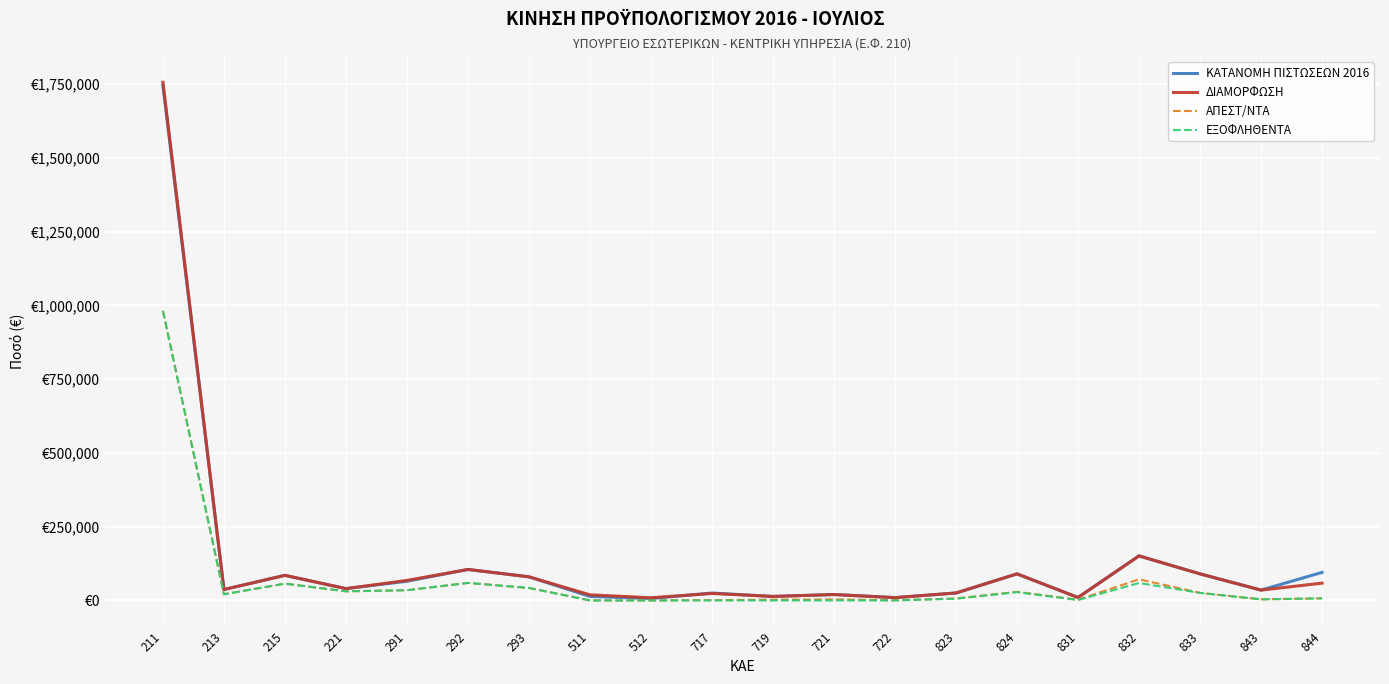

What are all the series names shown in the legend?

ΚΑΤΑΝΟΜΗ ΠΙΣΤΩΣΕΩΝ 2016, ΔΙΑΜΟΡΦΩΣΗ, ΑΠΕΣΤ/ΝΤΑ, ΕΞΟΦΛΗΘΕΝΤΑ